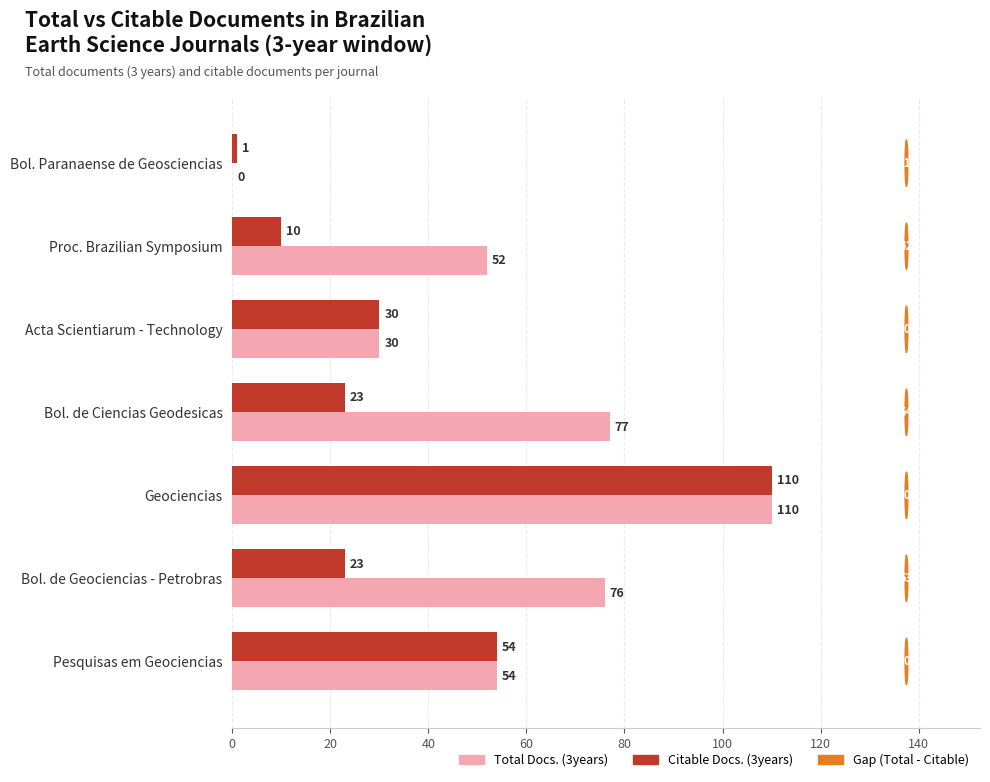

What is the approximate value of Citable Docs. (3years) at Pesquisas em Geociencias, to the nearest 10?

50